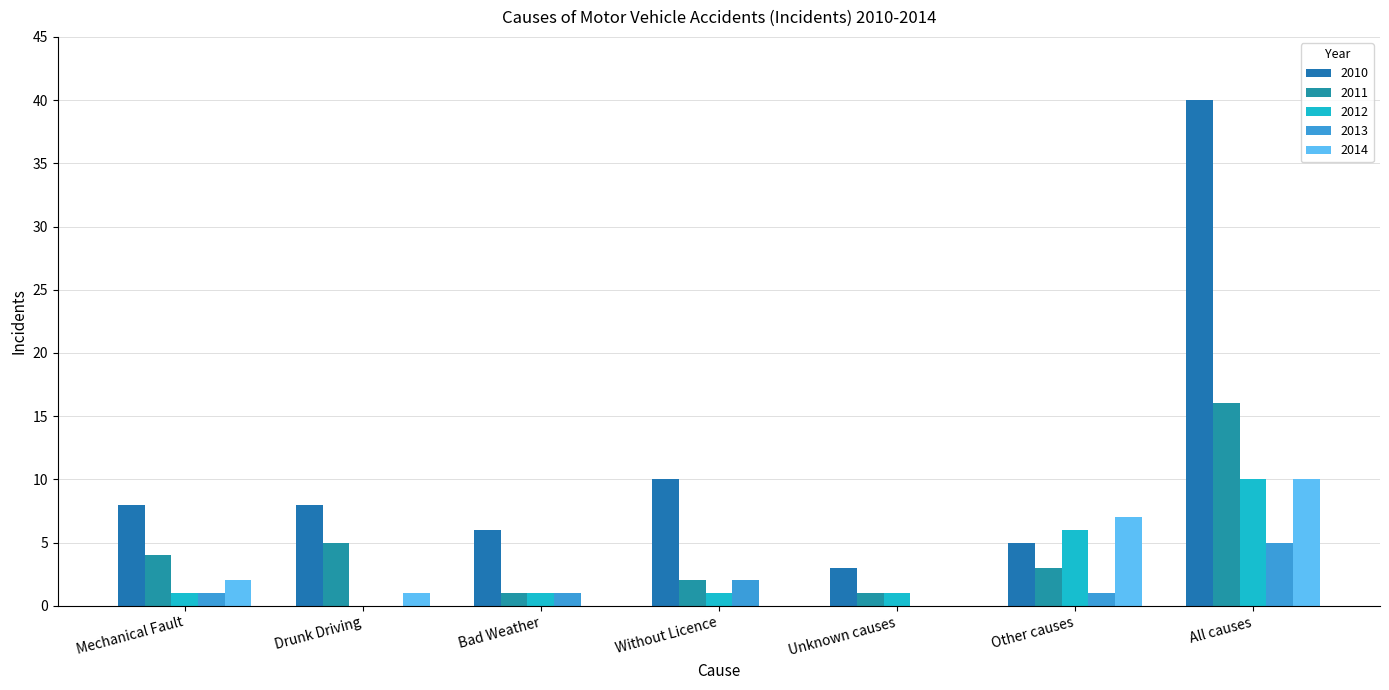

The value of 2012 at Other causes is 8. True or false?

False